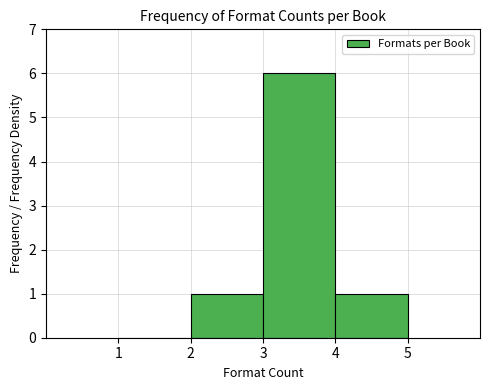

Which range on the x-axis has the tallest bar?

3 to 4